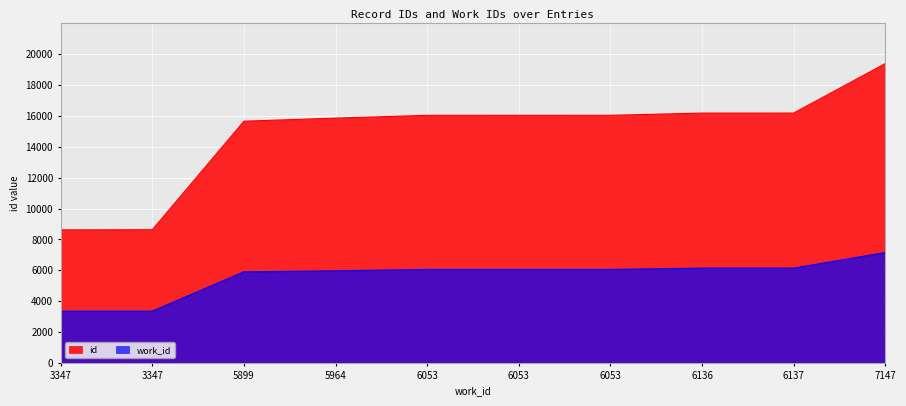

What is the value of the id point at the 2nd from the left?

8620